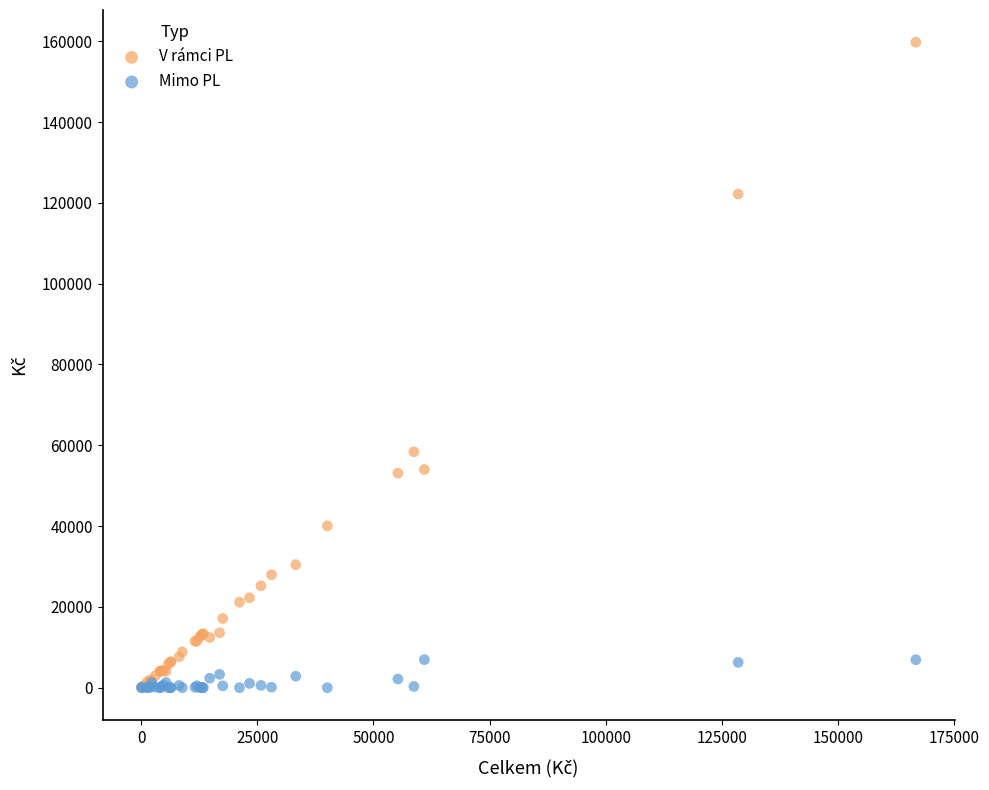

Across all series, what Y value is closest to 79877?

58392.1